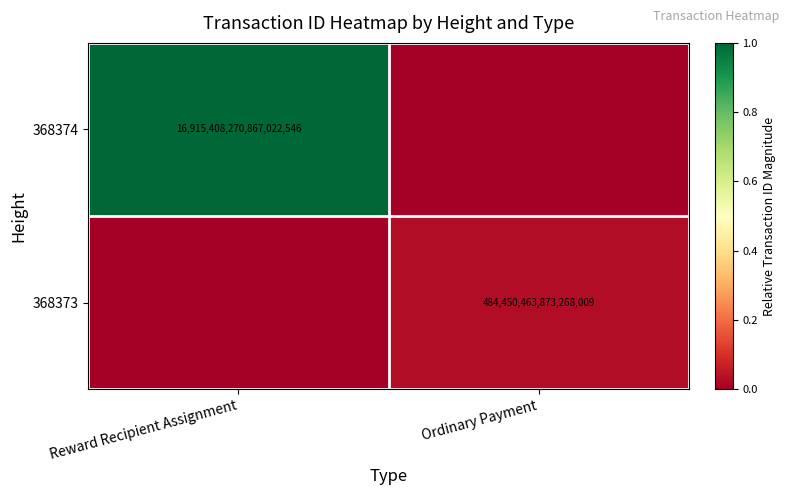

The 368373 series shows 179643618371665632 at Ordinary Payment. True or false?

False